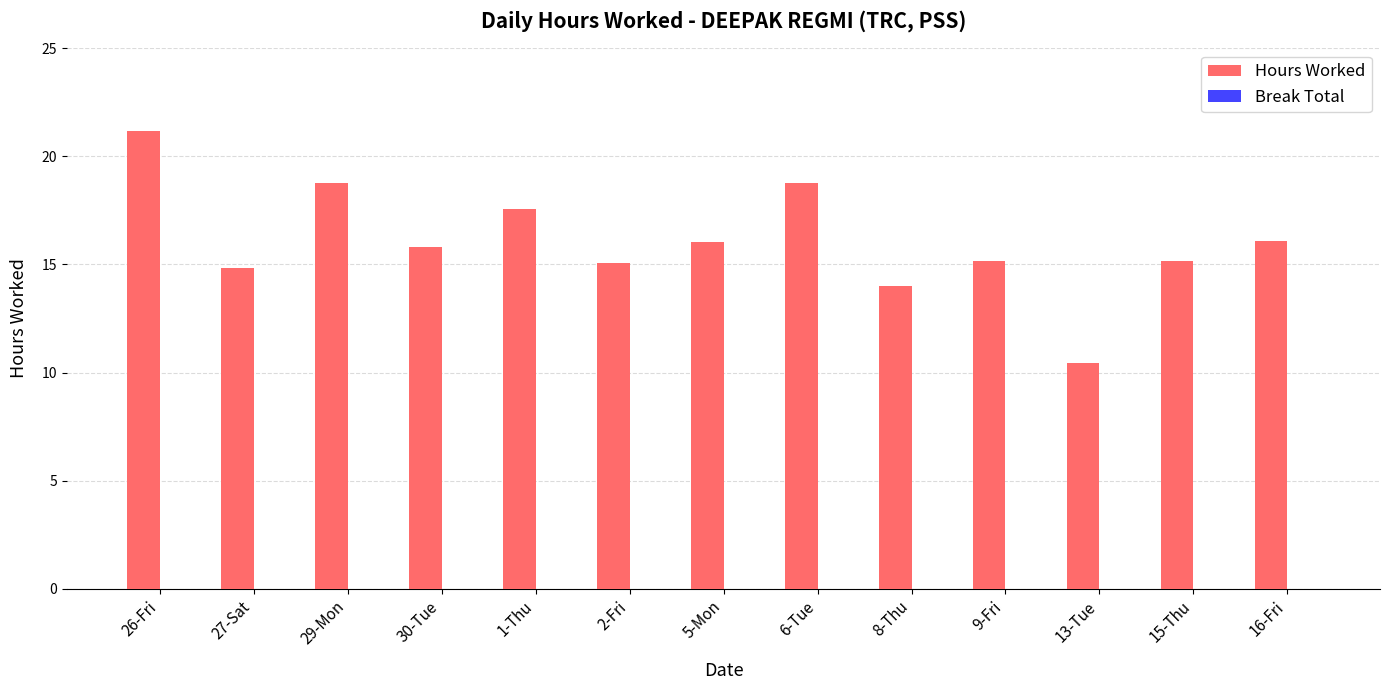

What is the label of the 2nd bar from the right?

15-Thu